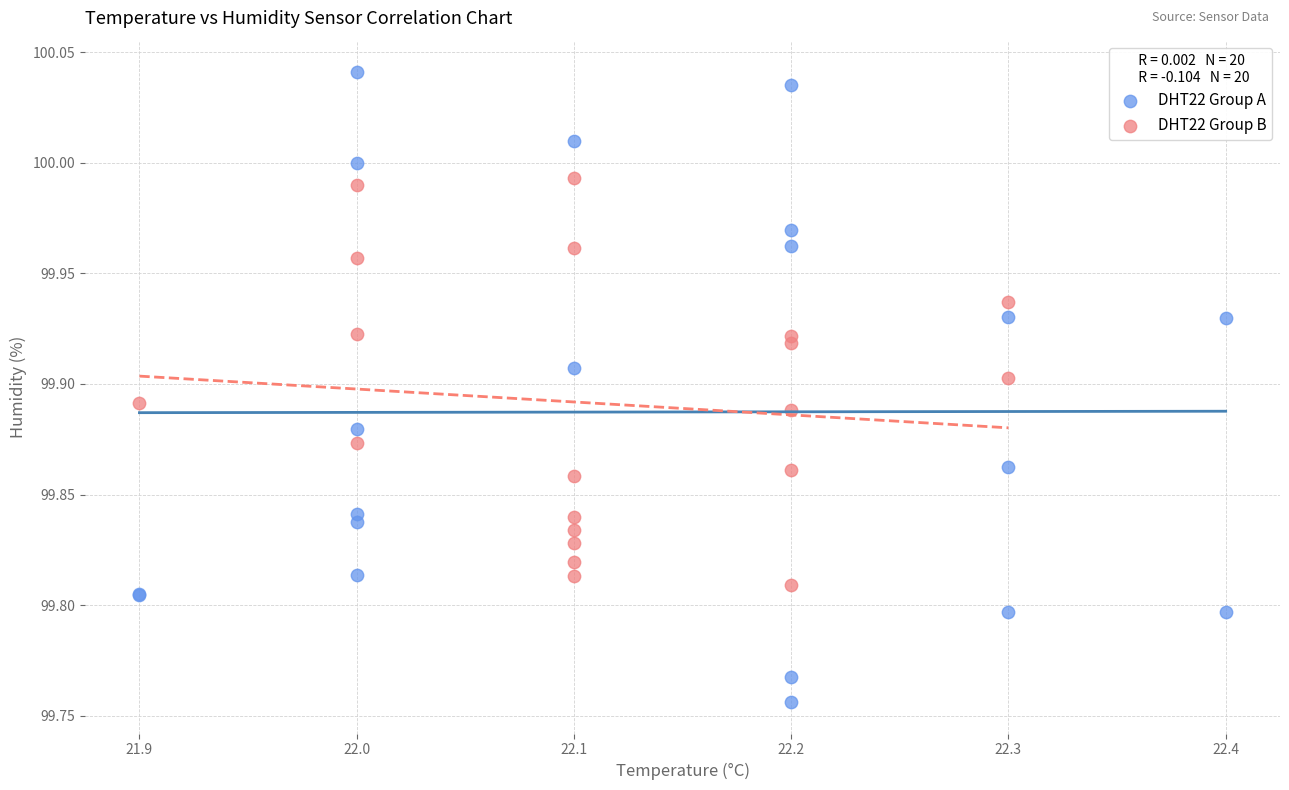

Which series reaches the minimum Y coordinate?

DHT22 Group A